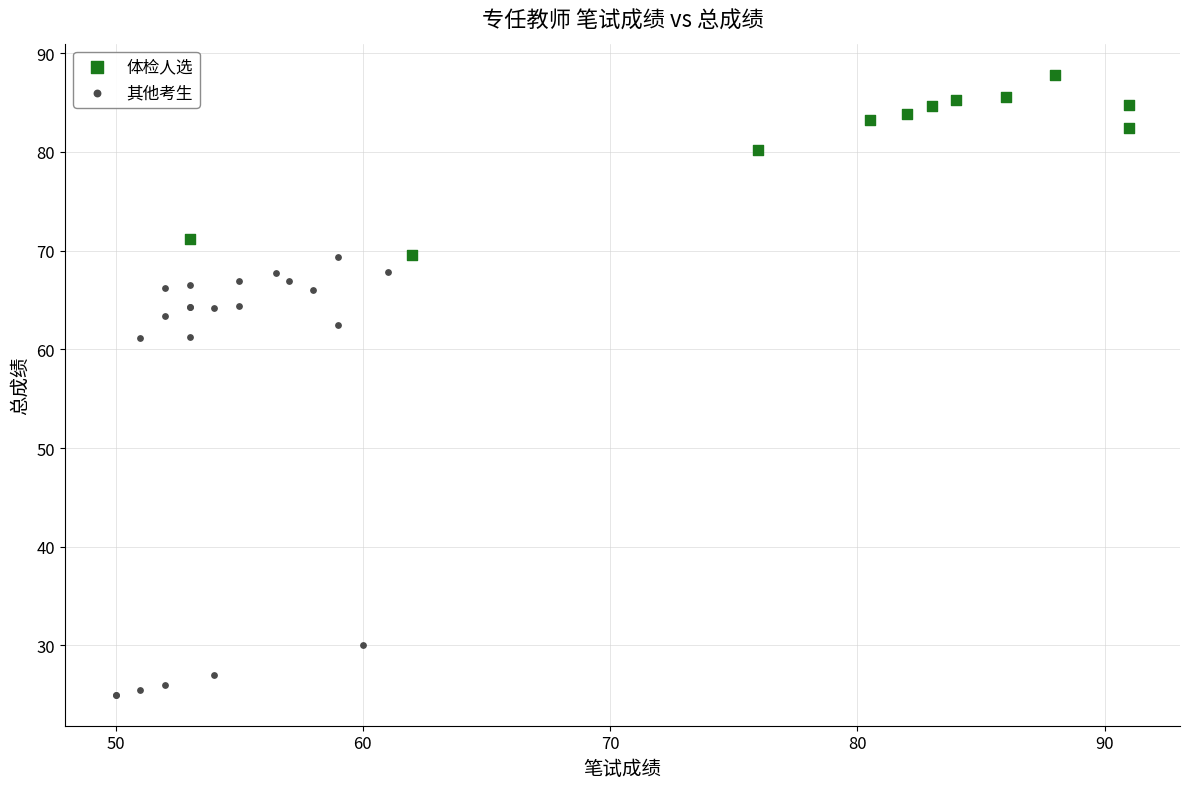

Which series has the widest spread of Y values?

其他考生